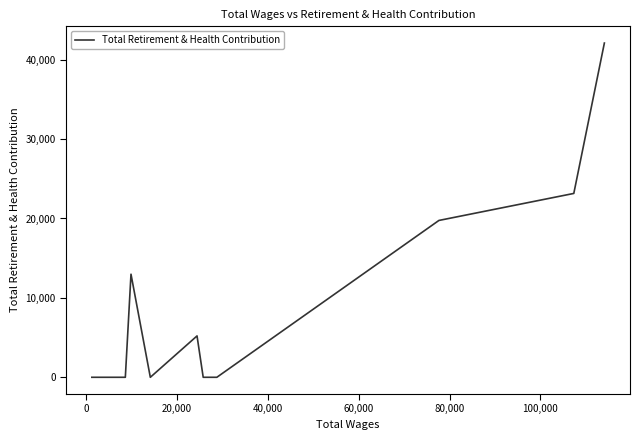

What is the difference between the maximum and minimum values?

42092